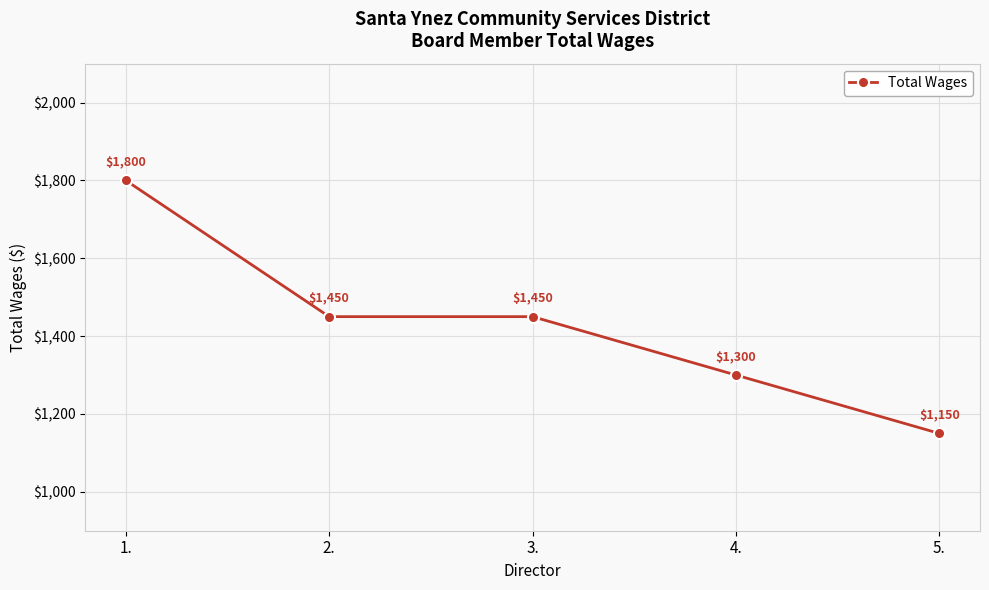

True or false: the data has more than 1 interior local peaks.

False